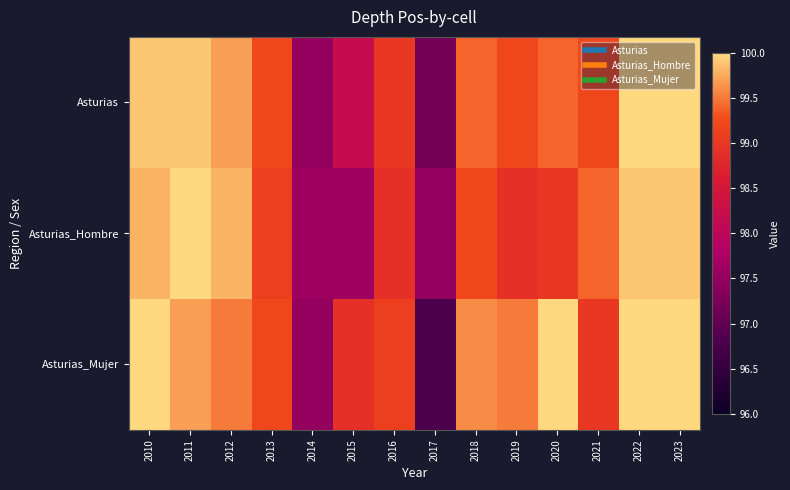

Rank the series by their maximum value, from lowest to highest.

Asturias, Asturias_Hombre, Asturias_Mujer